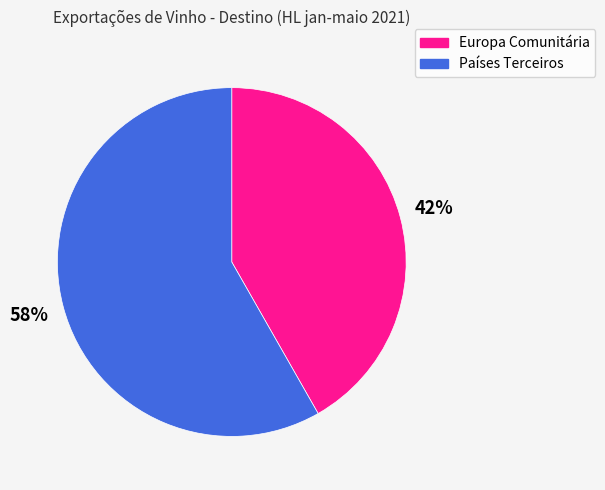

Do Países Terceiros and Europa Comunitária together represent more than half of the pie?

Yes